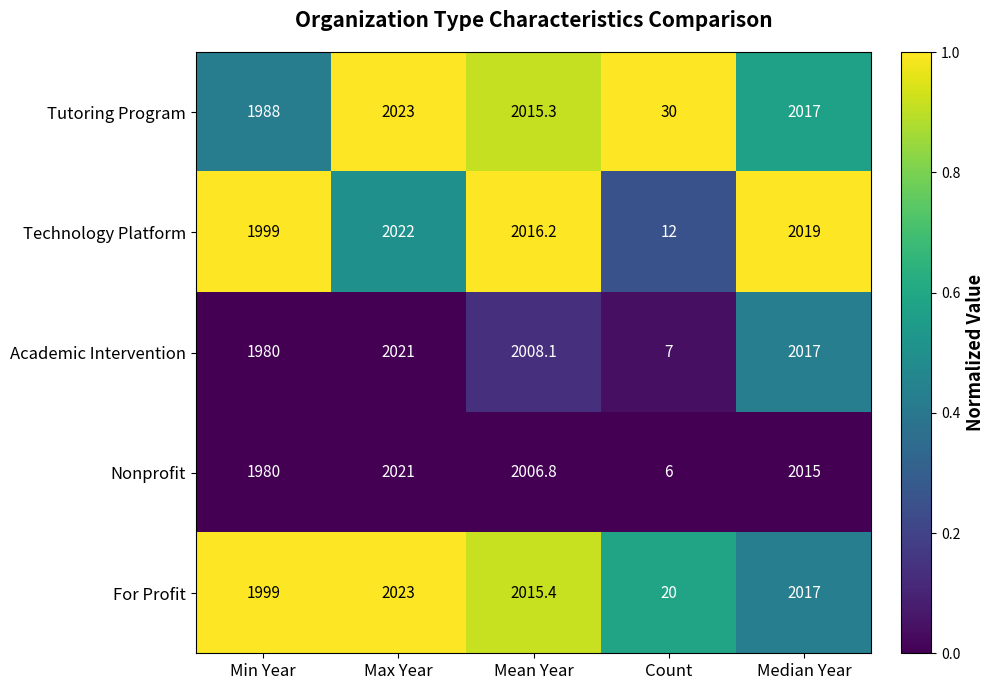

What is the total value across all series at Count?

75.0